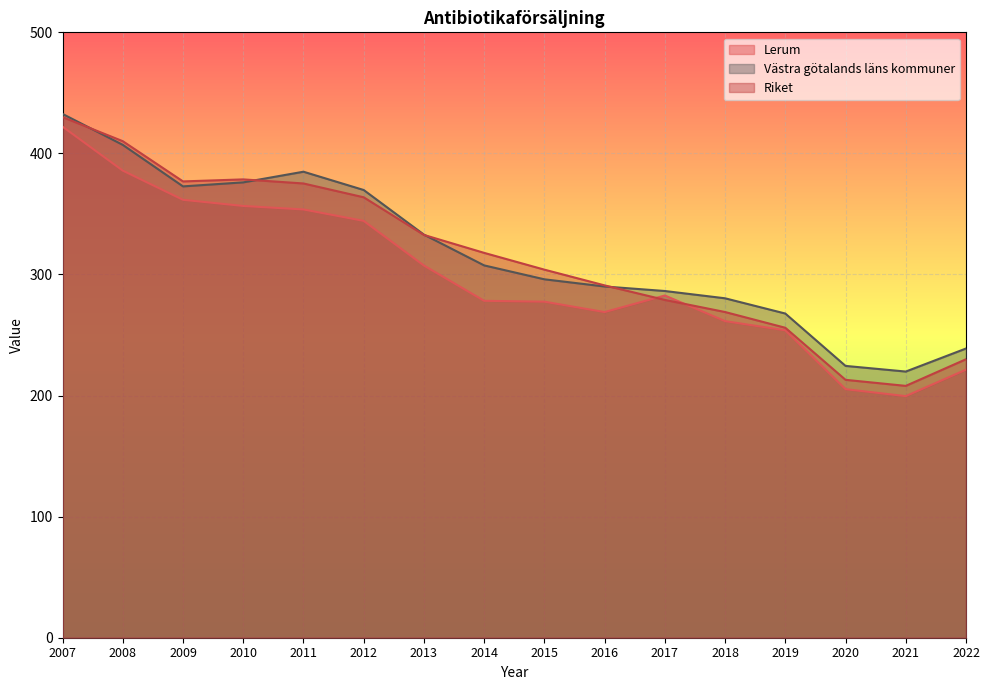

What value does the Riket series have at 2014?

317.9